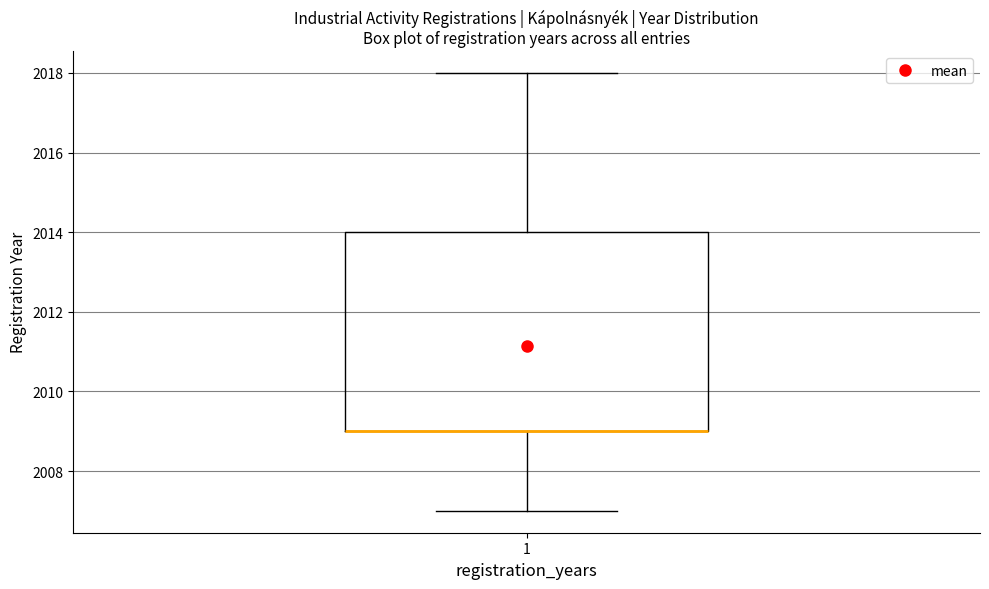

Transcribe this box plot: give where the median line is, the range the box spans, and where the two whiskers end, as read against the y-axis. The values are not printed on the chart, so give them approximately, as read against the axis.

median 2009 (drawn on the box's lower edge), box 2009 to 2014, whiskers 2007 to 2018